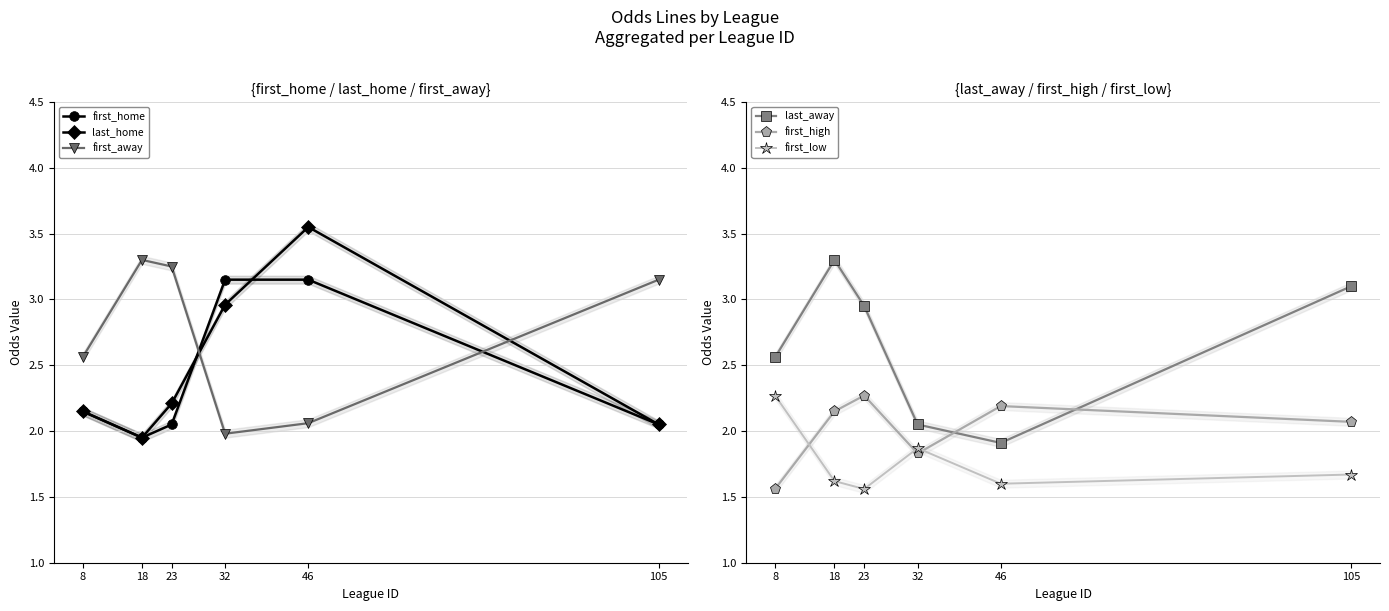

Which label corresponds to the largest value in the chart?

46